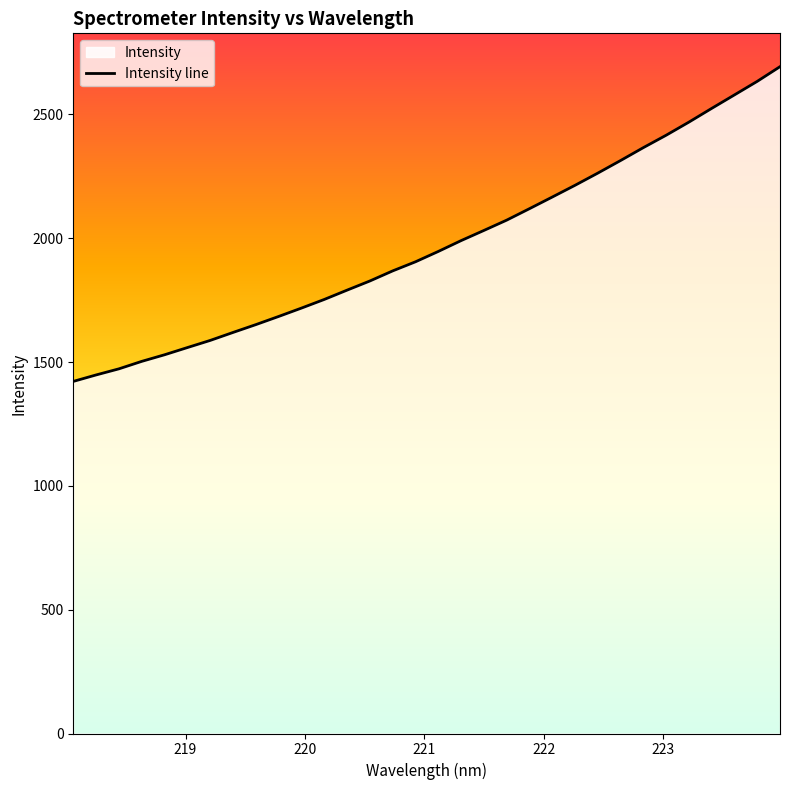

What is the difference between the maximum and minimum values?

1270.8